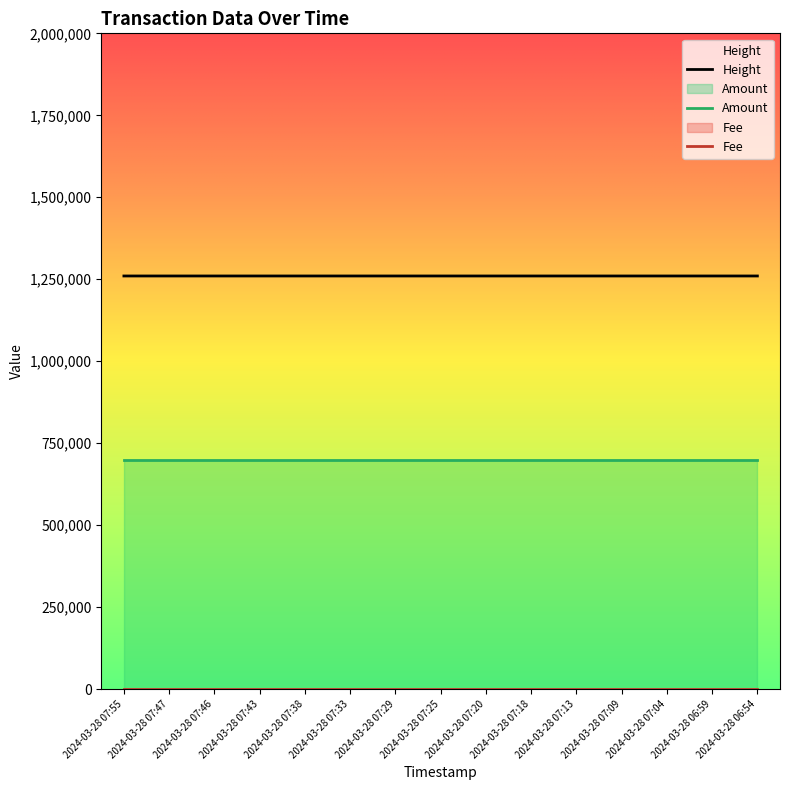

Which series has the largest range (max minus min)?

Height